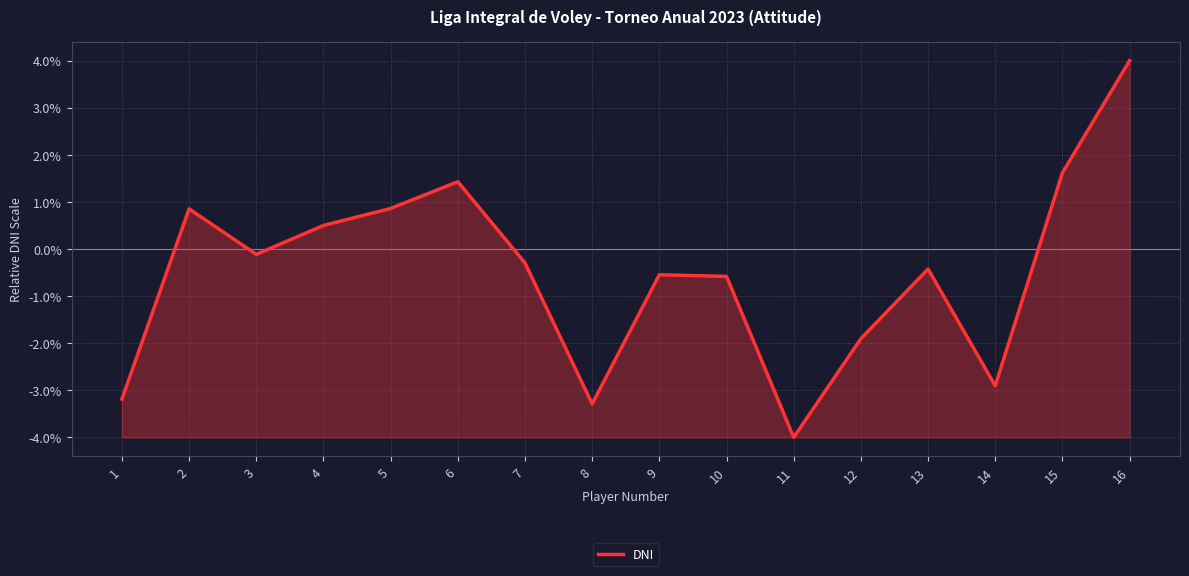

What is the minimum value shown in the chart?

-4.0